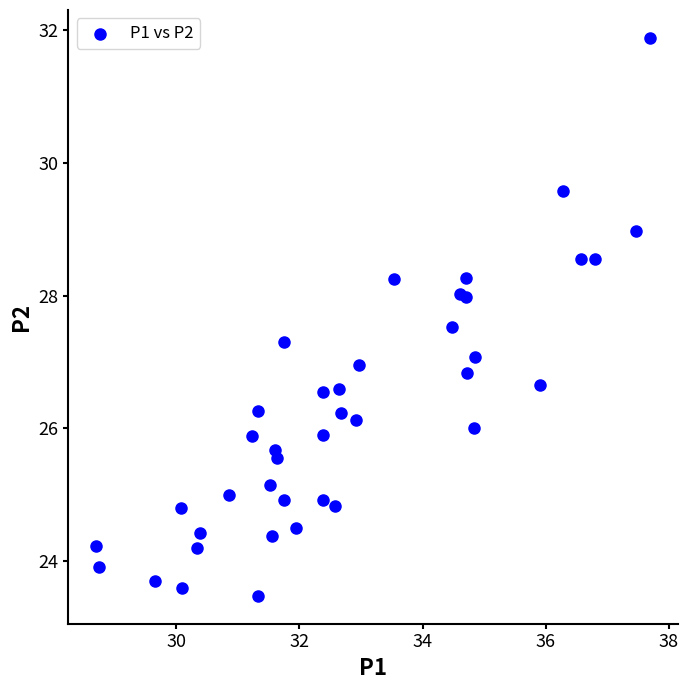

What is the range of Y values (max minus min)?

8.4